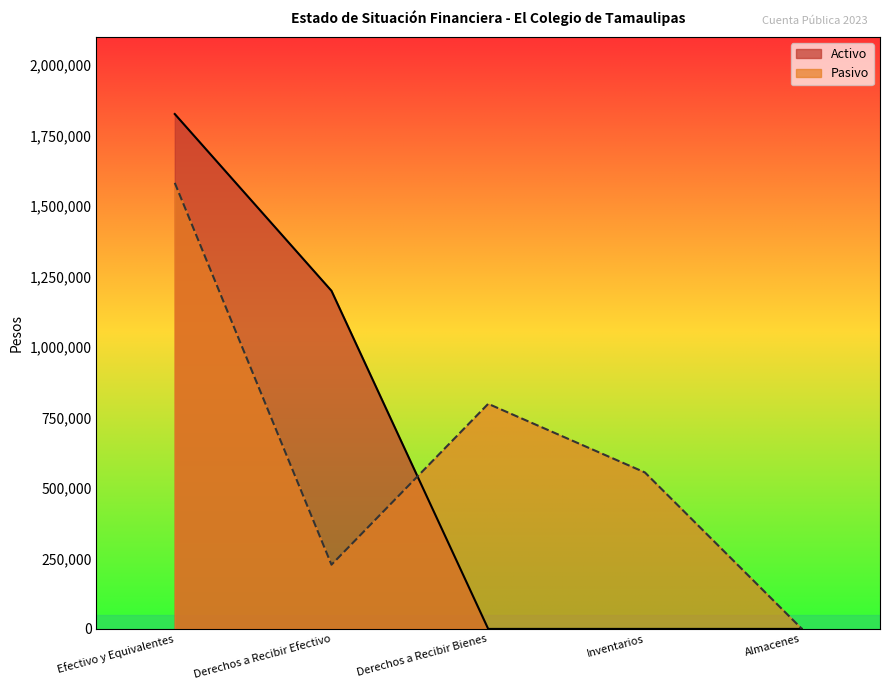

What is the total value across all series at Inventarios?

554862